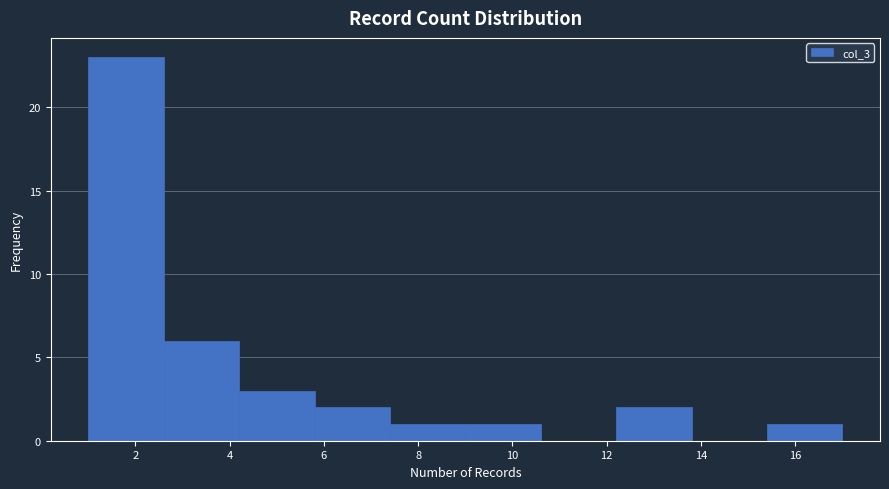

Over which range of the x-axis is the bar tallest?

1.0 to 2.6